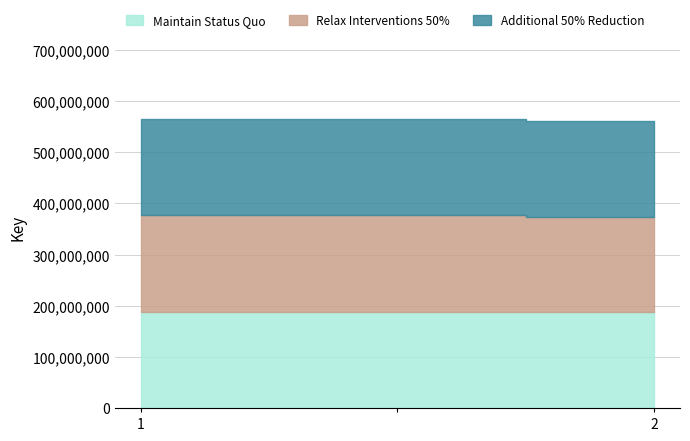

Which label corresponds to the smallest value in the chart?

2